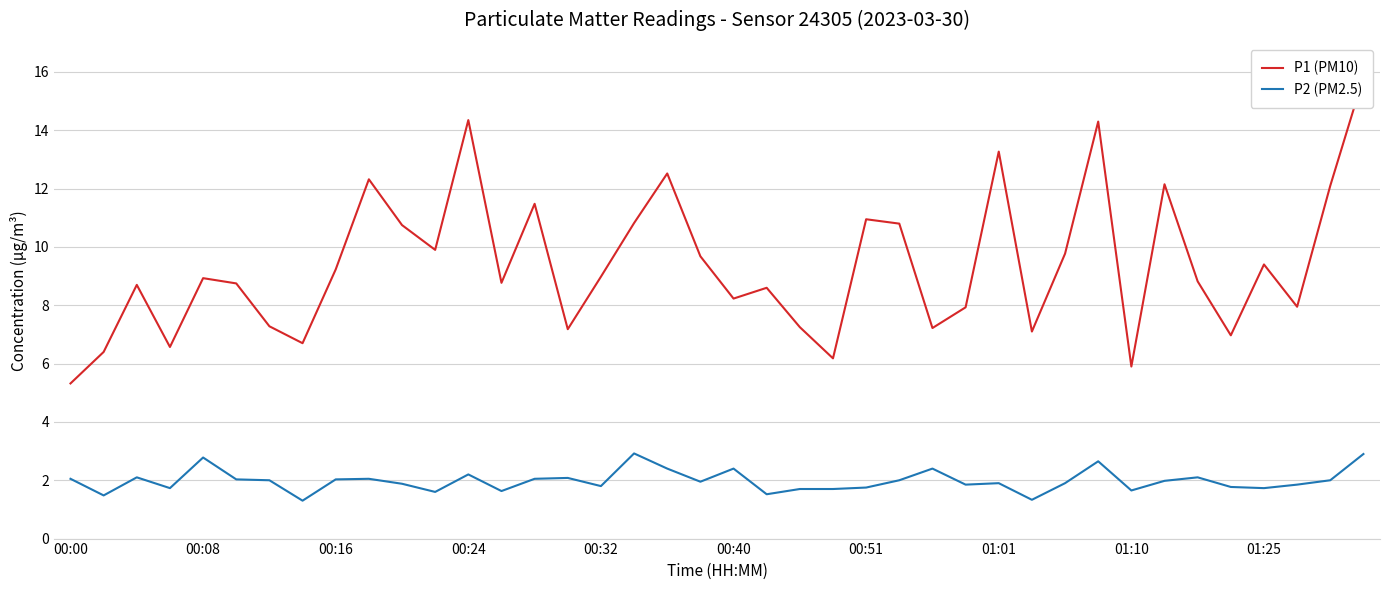

The value of P2 (PM2.5) at 00:08 is 4.0. True or false?

False